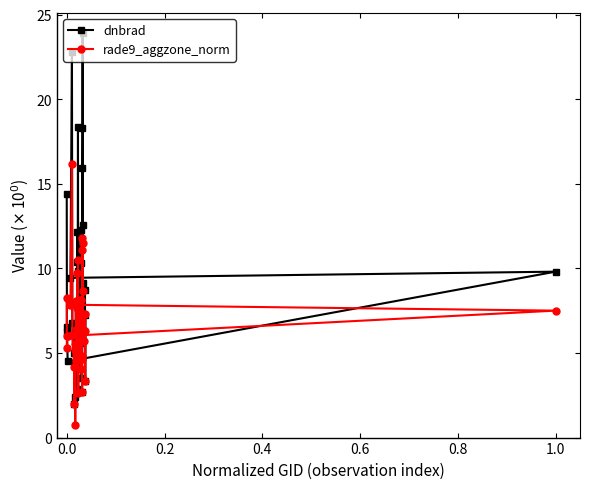

At how many categories does at least one series exceed 14?

6